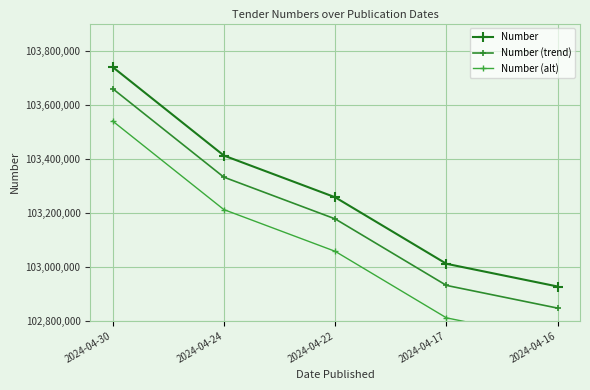

Reading left to right, list all the values displayed in this chart.

Number: 2024-04-30=103739494	2024-04-24=103411632	2024-04-22=103257192	2024-04-17=103010991	2024-04-16=102926907
Number (trend): 2024-04-30=103659494	2024-04-24=103331632	2024-04-22=103177192	2024-04-17=102930991	2024-04-16=102846907
Number (alt): 2024-04-30=103539494	2024-04-24=103211632	2024-04-22=103057192	2024-04-17=102810991	2024-04-16=102726907